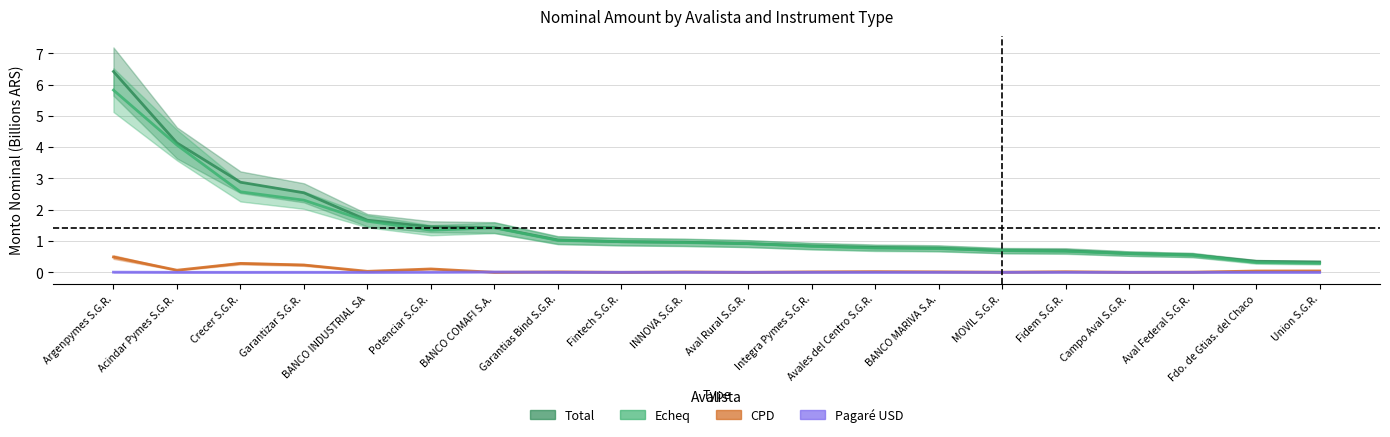

Rank the series by their maximum value, from lowest to highest.

Pagare USD, CPD, Echeq, Total